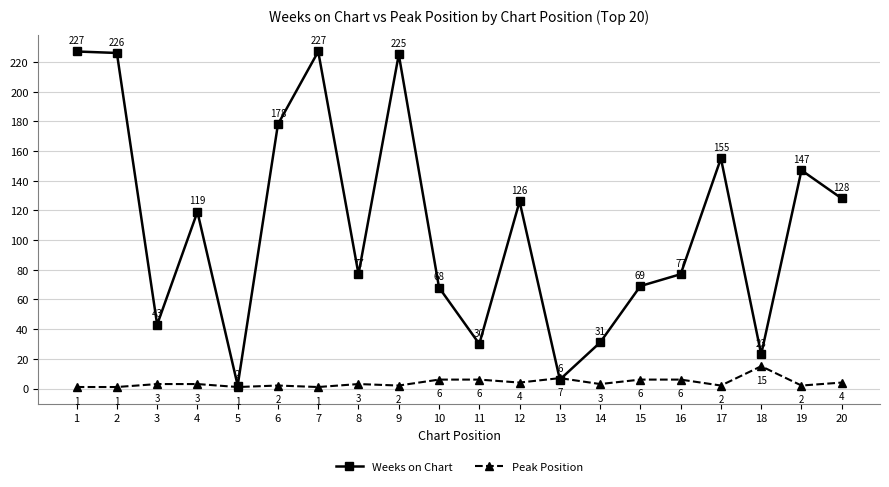

What is the total value across all series at 3?

46